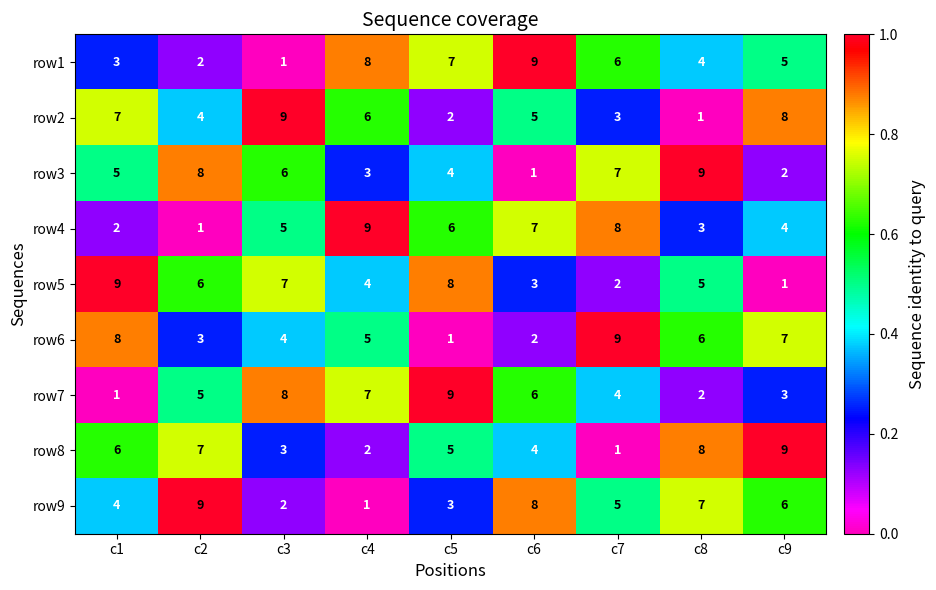

Is it true that row1 equals 9 at c7?

False